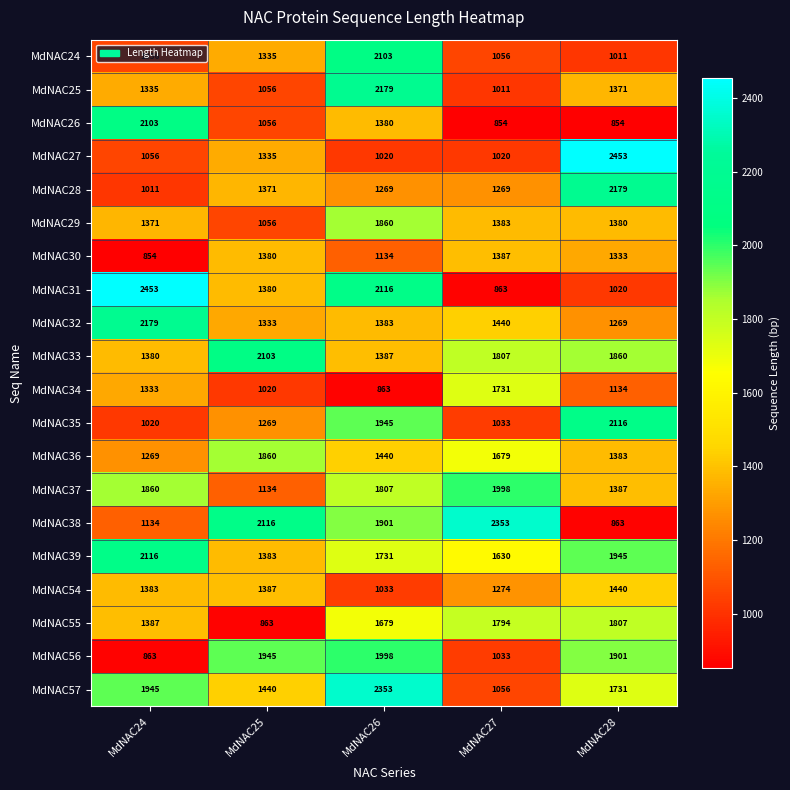

True or false: MdNAC28 has a value of 3433 at MdNAC28.

False